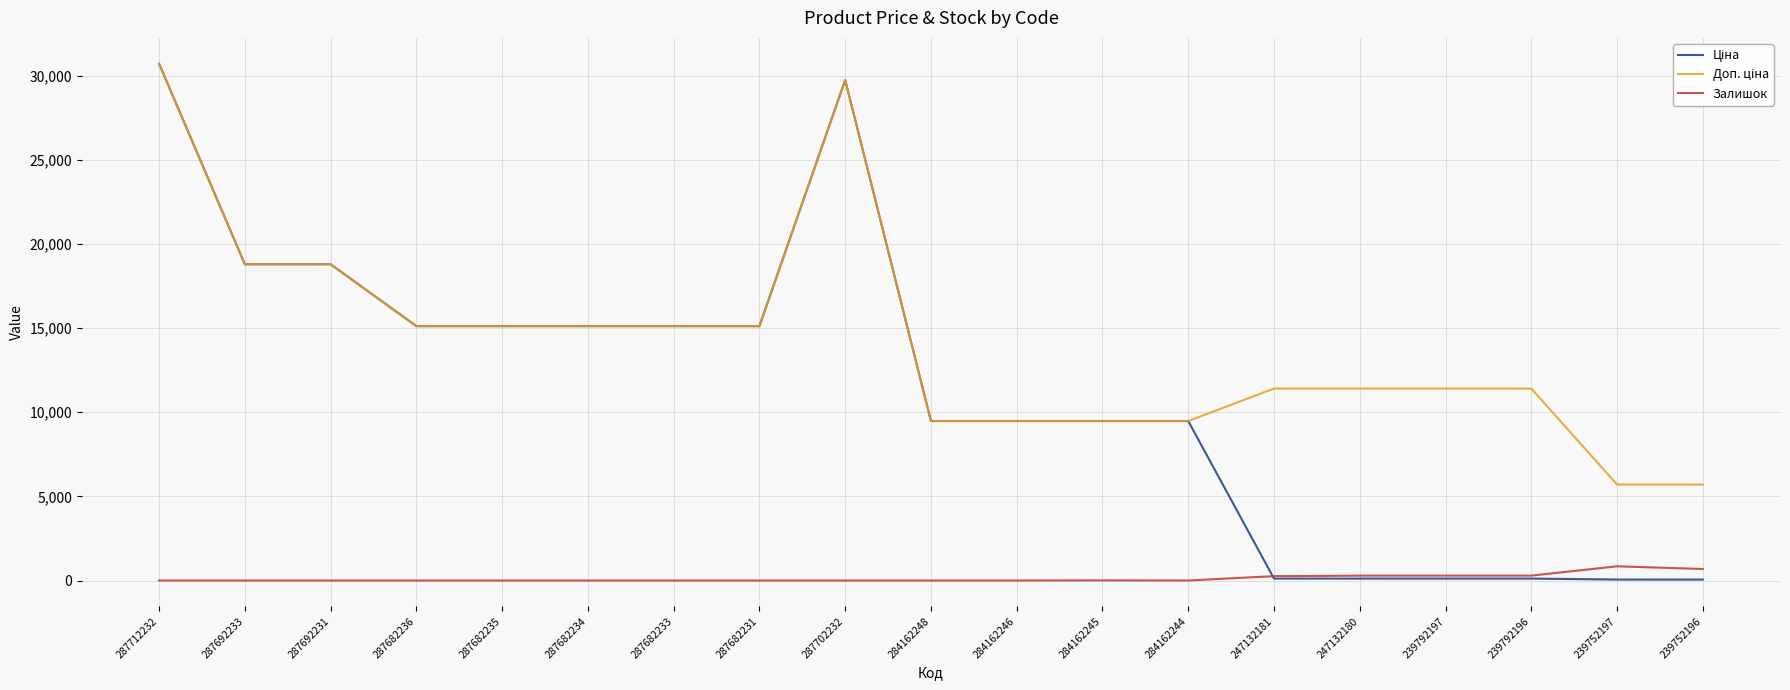

At which category is the sum across all series the highest?

287712232